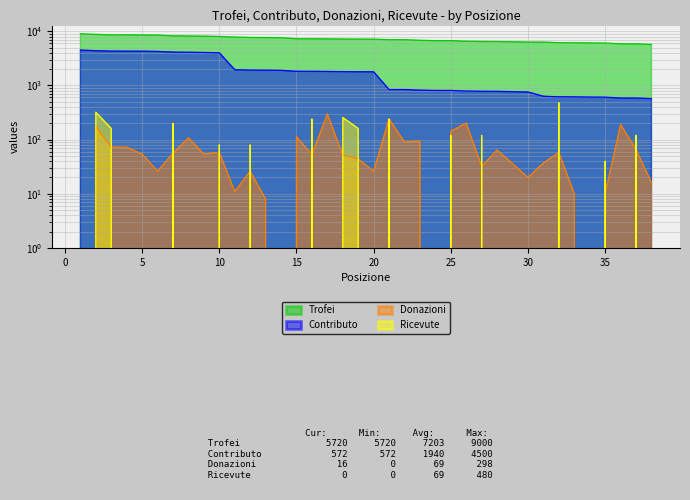

Rank the categories by Ricevute value from highest to lowest.

32, 2, 18, 16, 21, 7, 3, 19, 25, 27, 37, 10, 12, 35, 1, 4, 5, 6, 8, 9, 11, 13, 14, 15, 17, 20, 22, 23, 24, 26, 28, 29, 30, 31, 33, 34, 36, 38